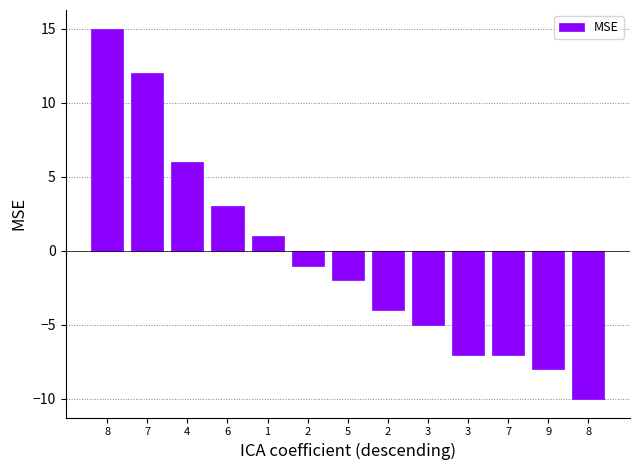

What is the minimum value shown in the chart?

-10